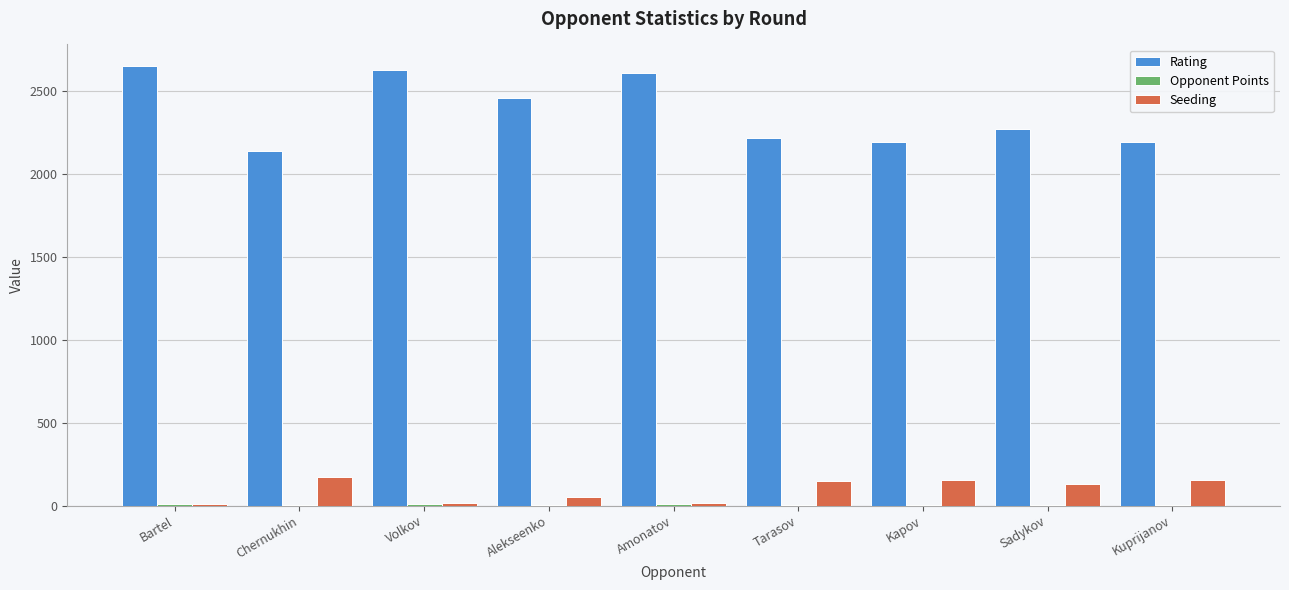

The Rating series shows 2196.0 at Kapov. True or false?

True